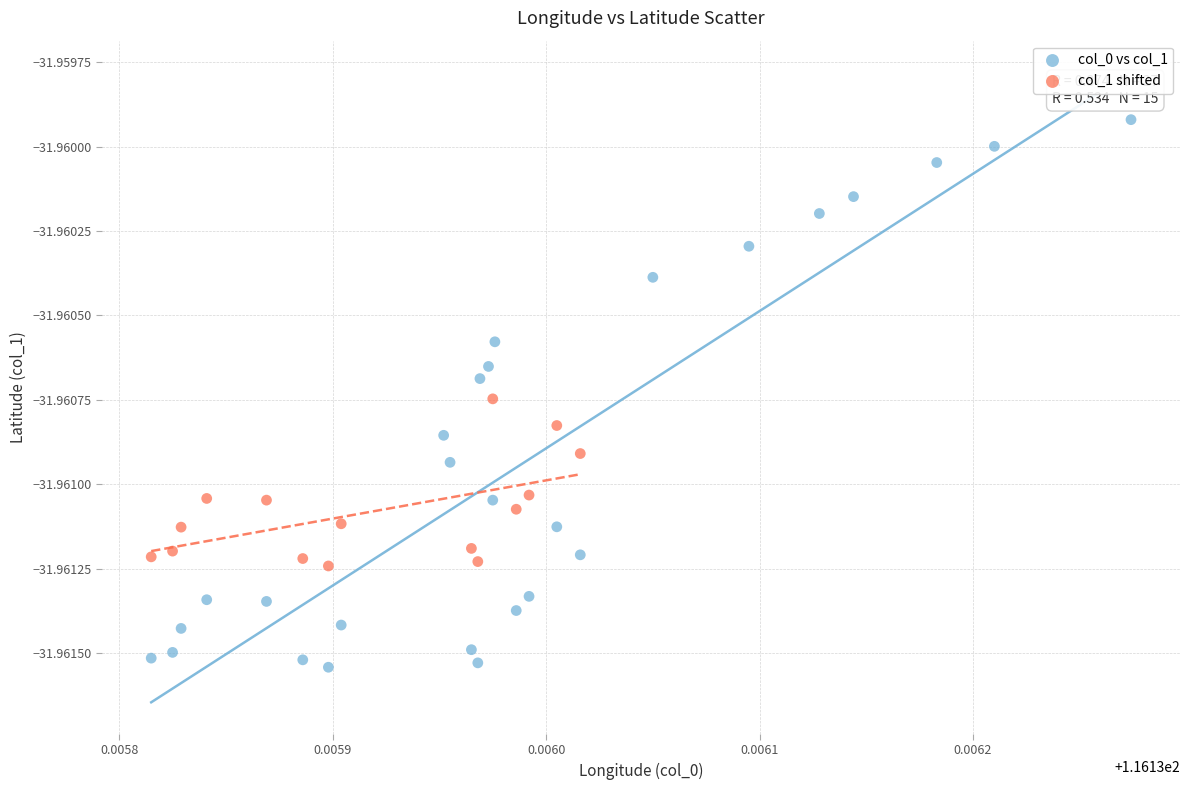

Which series reaches the maximum Y coordinate?

col_0 vs col_1